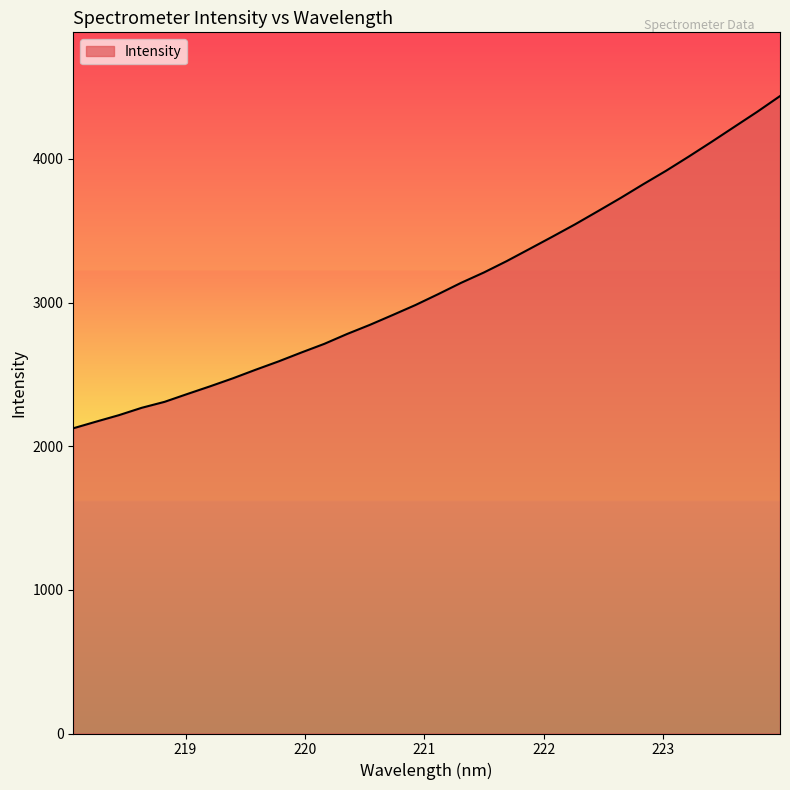

True or false: there are more than 0 points higher than both neighbors.

False